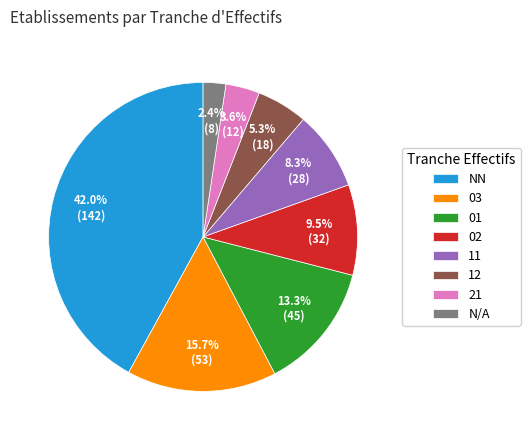

Is N/A the majority of the pie?

No